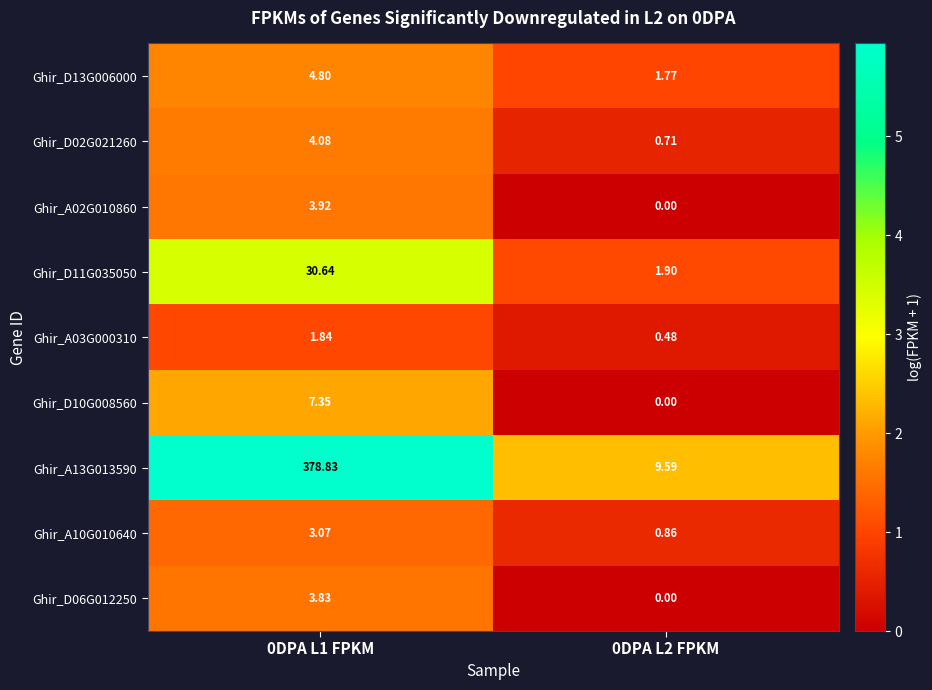

How many data points does each series have?

2